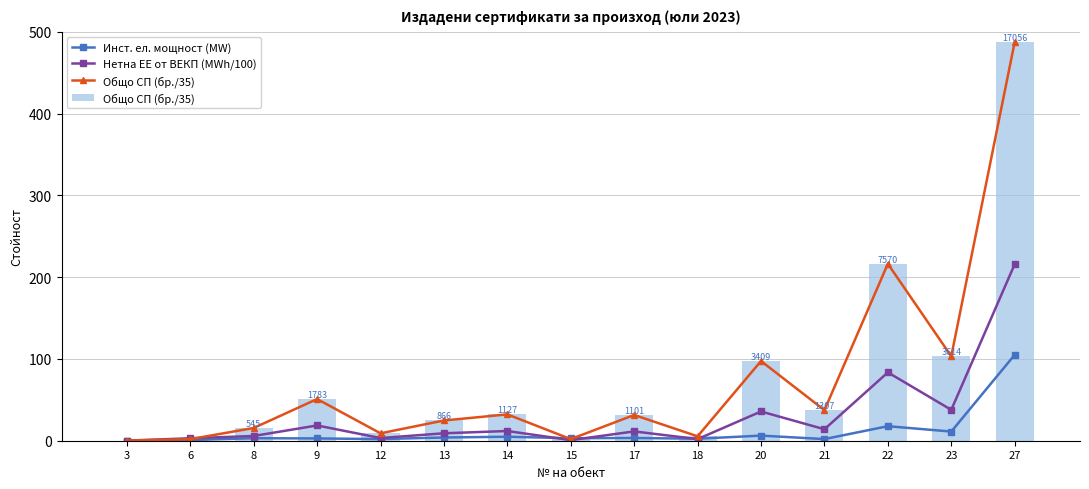

What is the spread (max minus min) of values at 8?

12.5